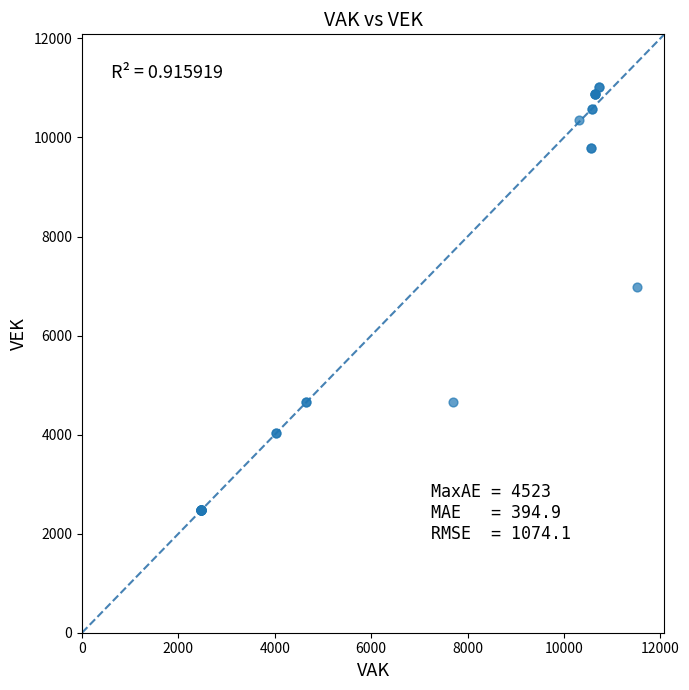

What Y value in the scatter plot is closest to 6743?

6984